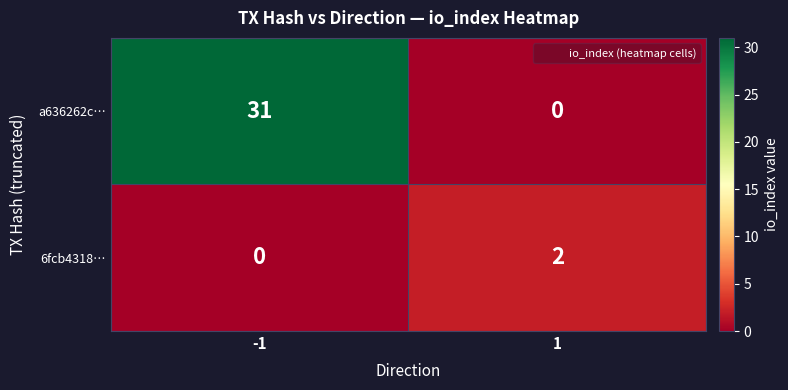

Reading left to right, transcribe all the data shown in this chart.

a636262c…: -1=31	1=0
6fcb4318…: -1=0	1=2